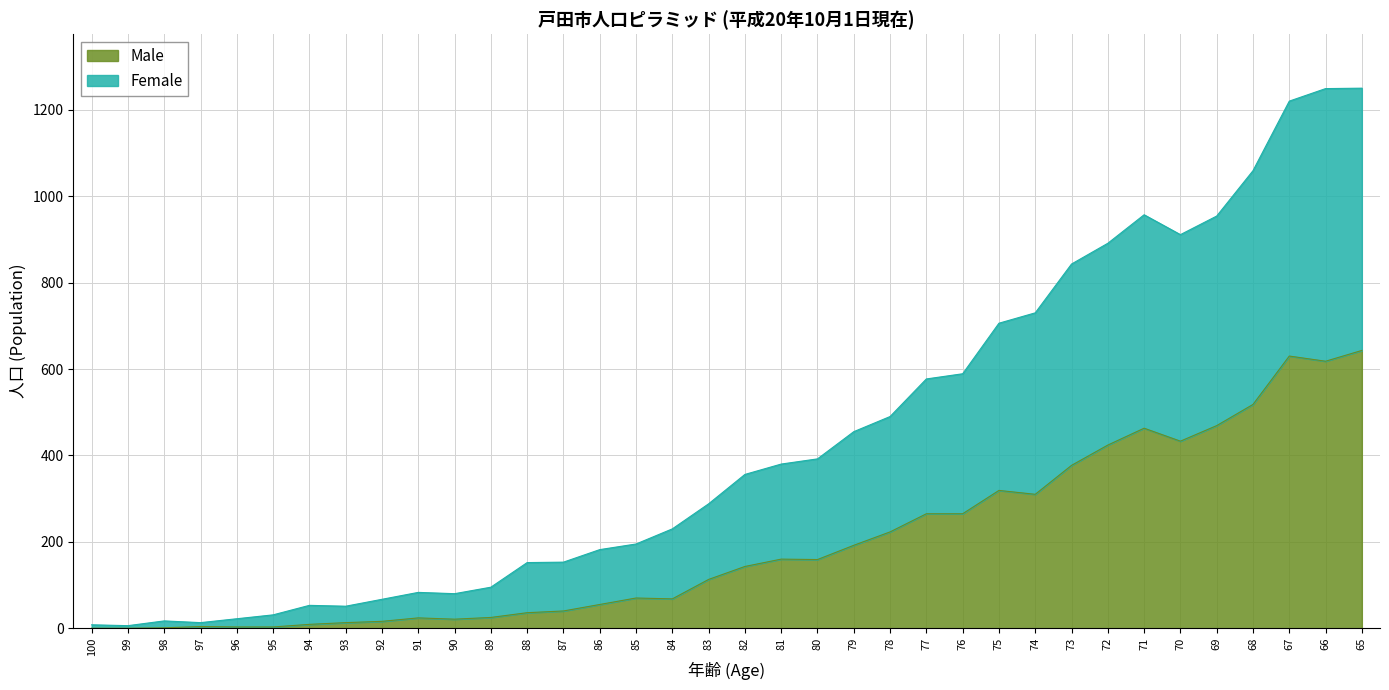

Rank the series by their maximum value, from lowest to highest.

Male, Female